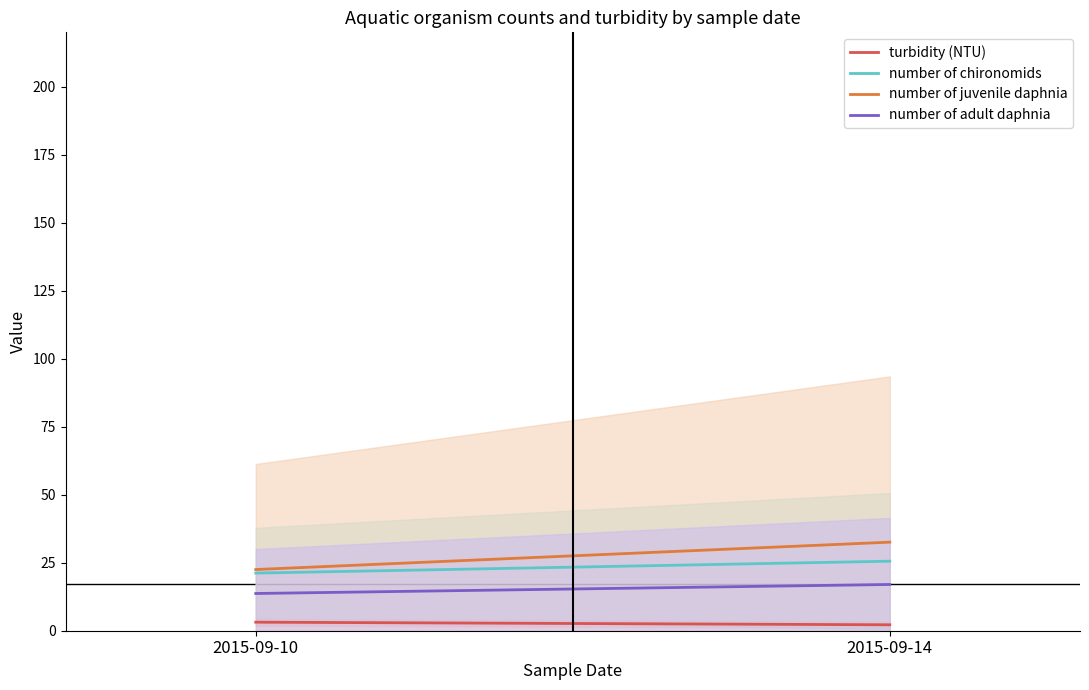

How many data points in turbidity (NTU) are less than 3?

1